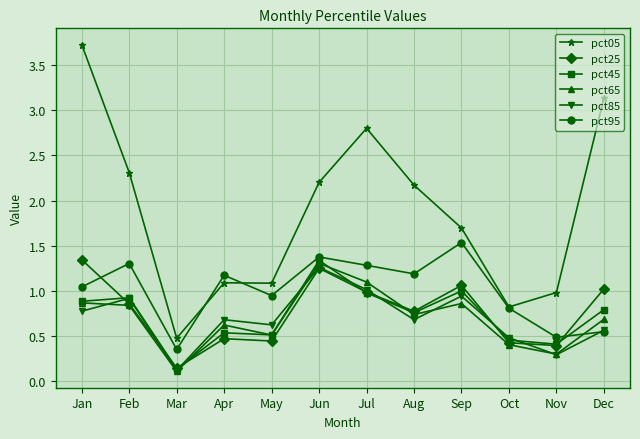

How many data points does each series have?

12